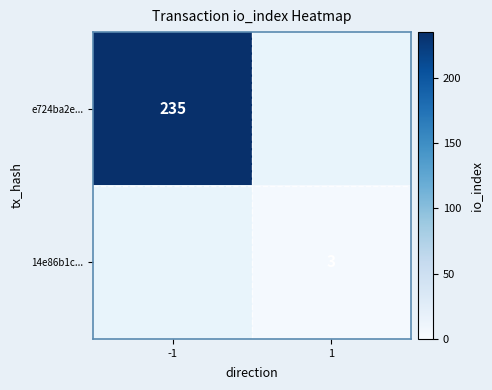

At how many categories does at least one series exceed 226?

1